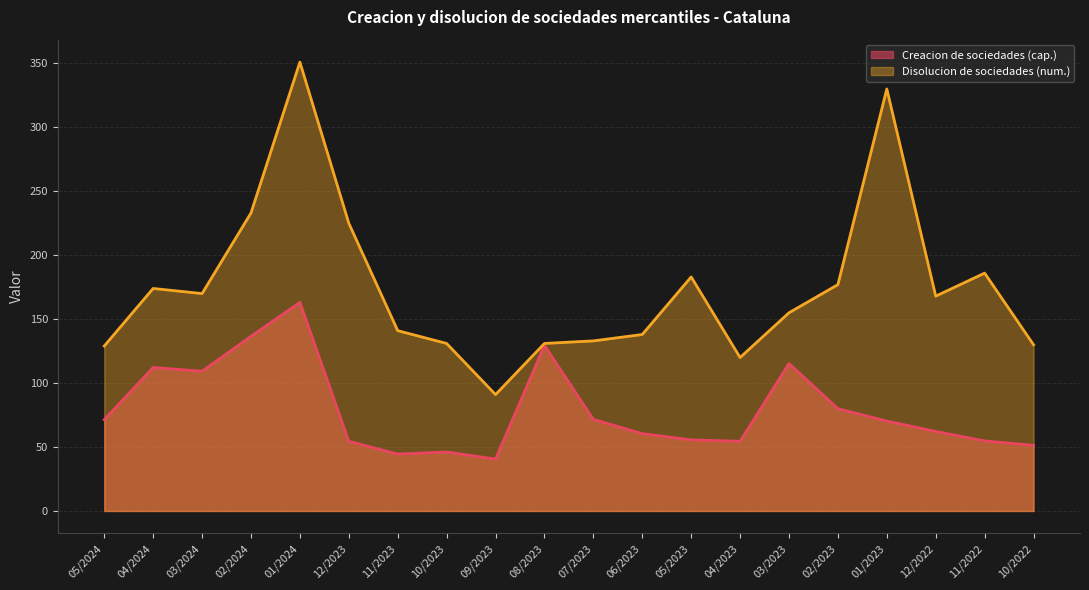

What is the highest value of the Creacion de sociedades (cap.) series?

163.1